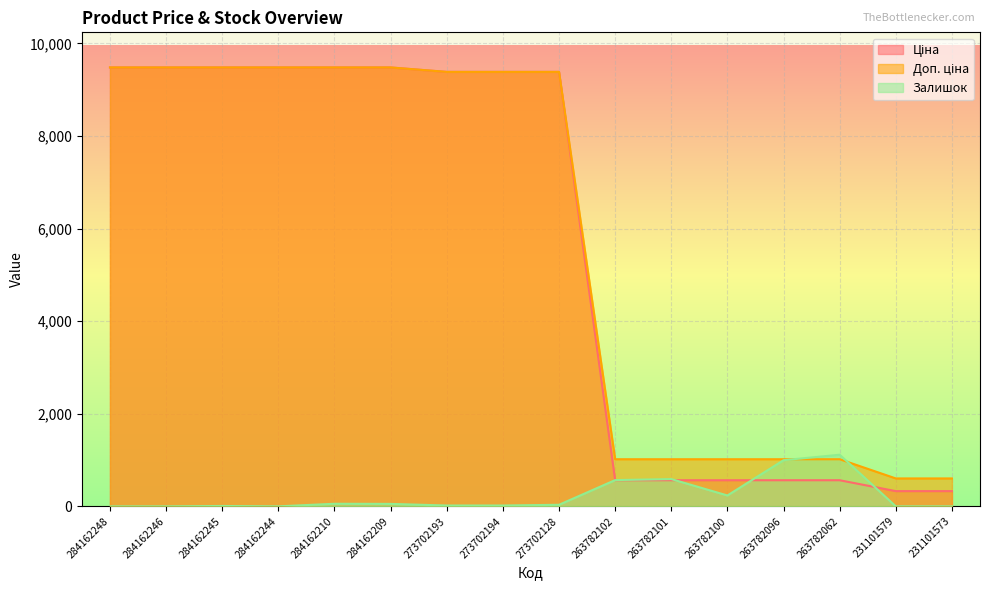

What is the total value across all series at 263782100?

1816.8